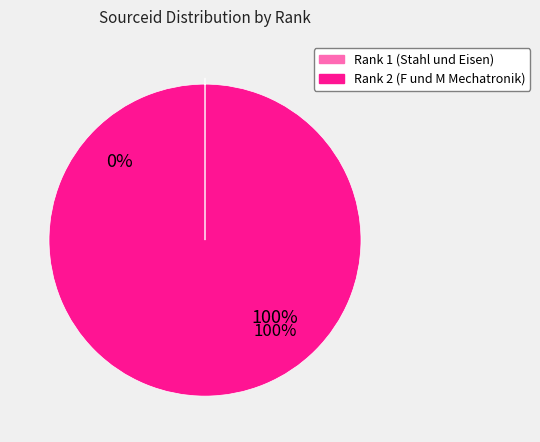

What is the majority slice?

Rank 2 (F und M Mechatronik)